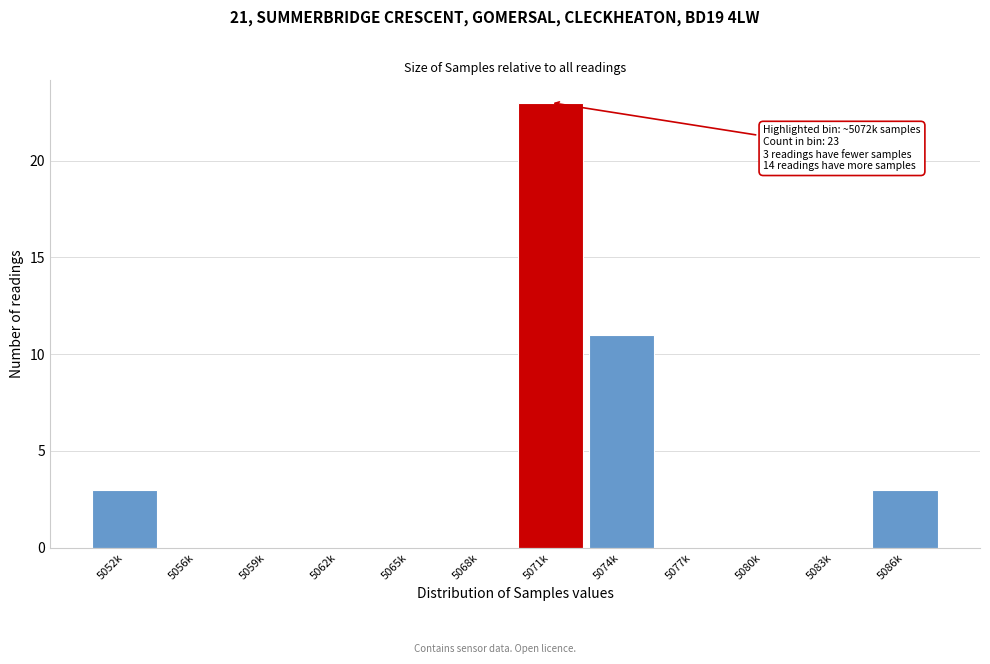

Reading left to right, what are all the values shown in this chart?

5052k=3	5056k=0	5059k=0	5062k=0	5065k=0	5068k=0	5071k=23	5074k=11	5077k=0	5080k=0	5083k=0	5086k=3